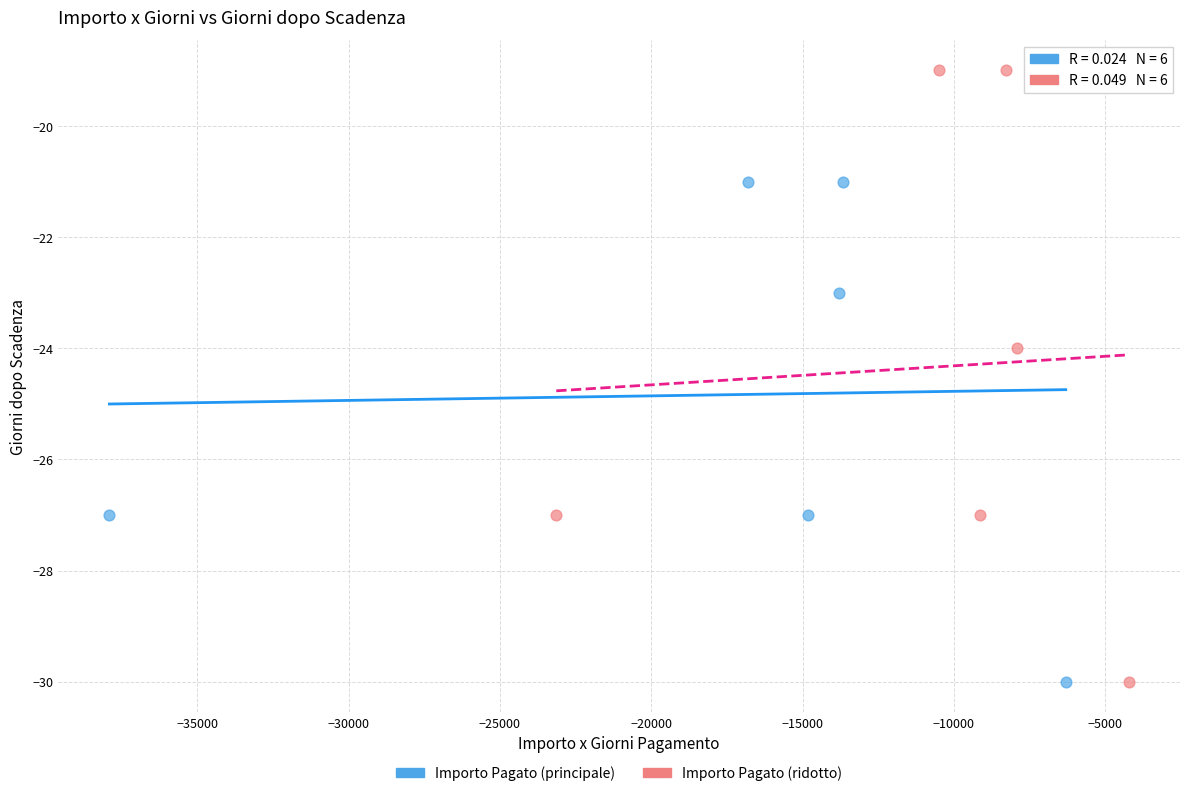

Which series has the largest Y range (max minus min)?

Importo Pagato (ridotto)